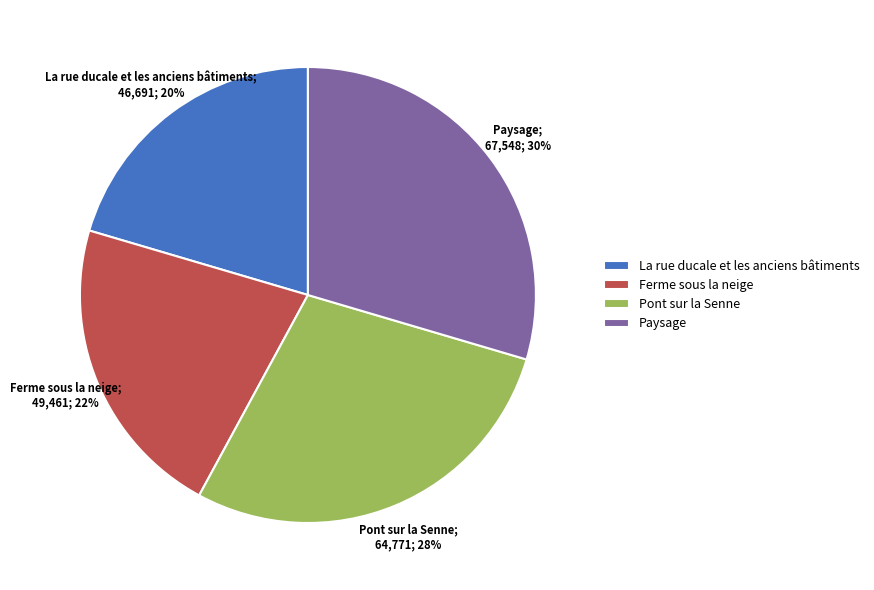

Rank the categories by value from highest to lowest.

Paysage, Pont sur la Senne, Ferme sous la neige, La rue ducale et les anciens bâtiments